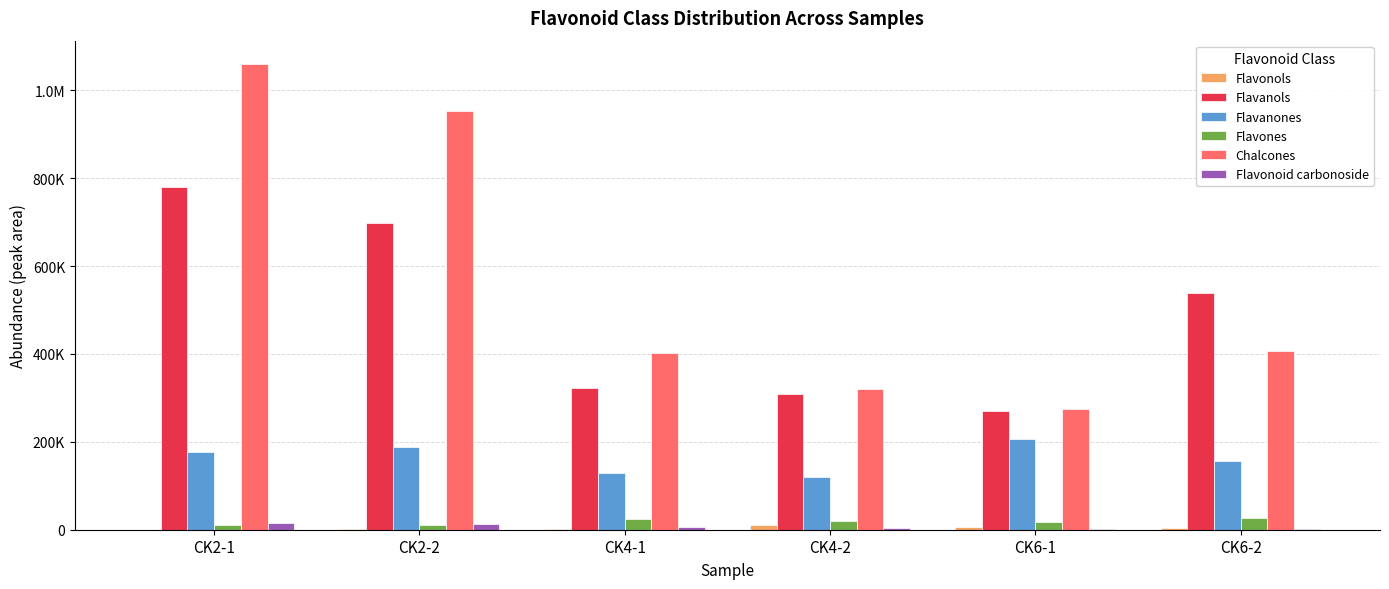

Does the chart contain stacked bars?

No